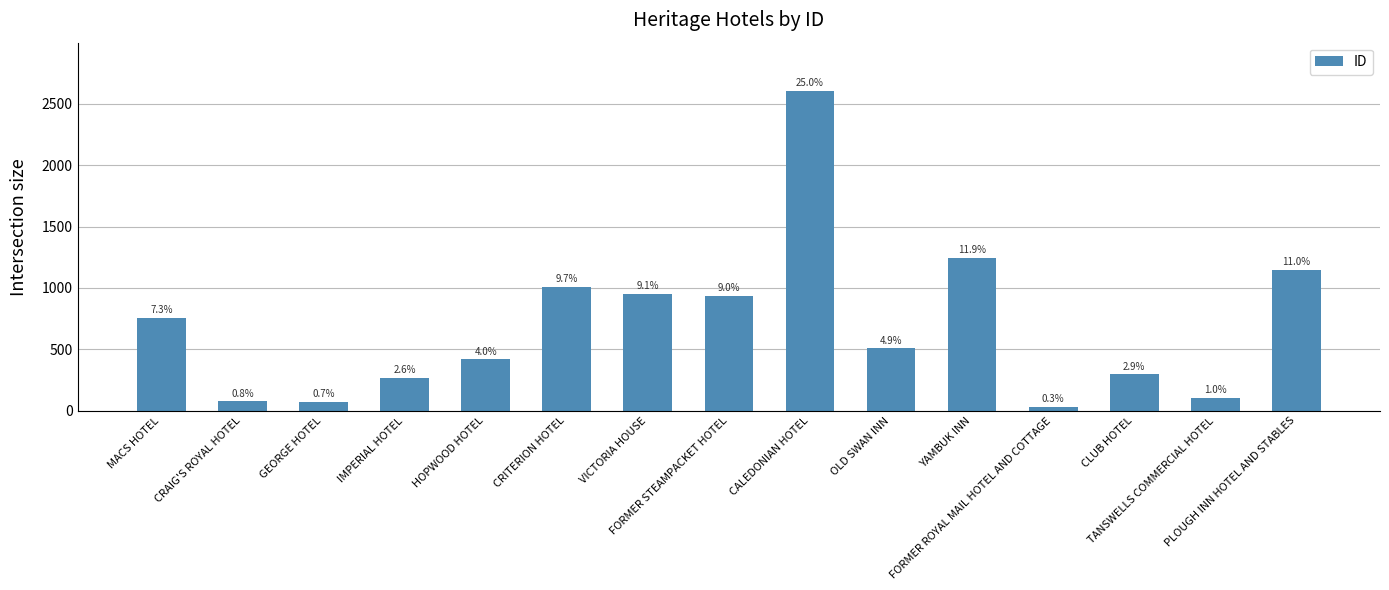

Rank the categories by value from lowest to highest.

FORMER ROYAL MAIL HOTEL AND COTTAGE, GEORGE HOTEL, CRAIG'S ROYAL HOTEL, TANSWELLS COMMERCIAL HOTEL, IMPERIAL HOTEL, CLUB HOTEL, HOPWOOD HOTEL, OLD SWAN INN, MACS HOTEL, FORMER STEAMPACKET HOTEL, VICTORIA HOUSE, CRITERION HOTEL, PLOUGH INN HOTEL AND STABLES, YAMBUK INN, CALEDONIAN HOTEL